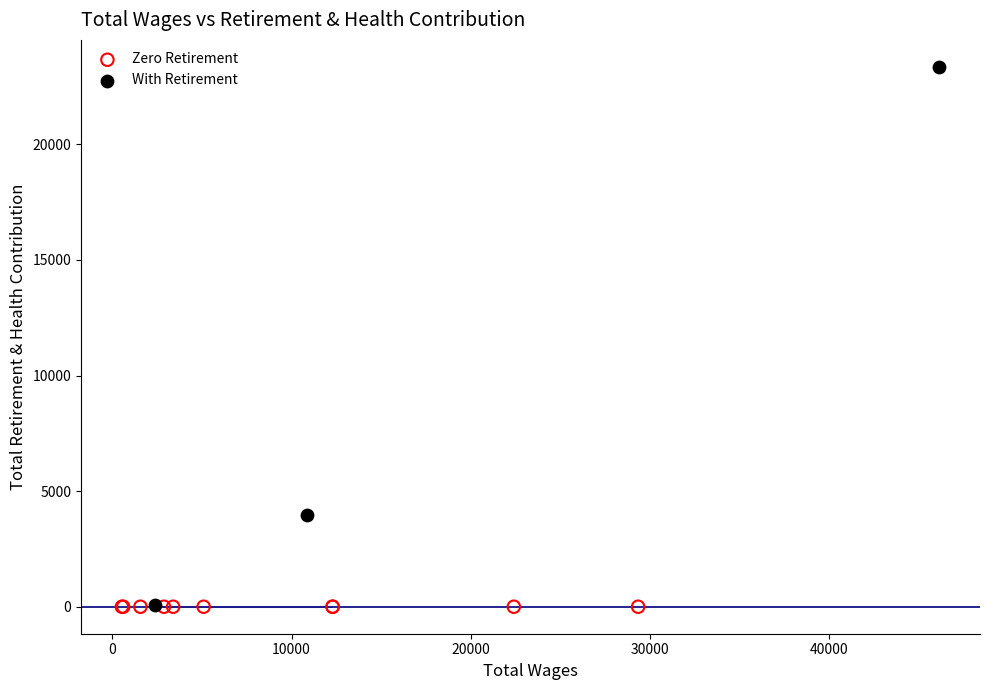

What are all the series names shown in the legend?

Zero Retirement, With Retirement